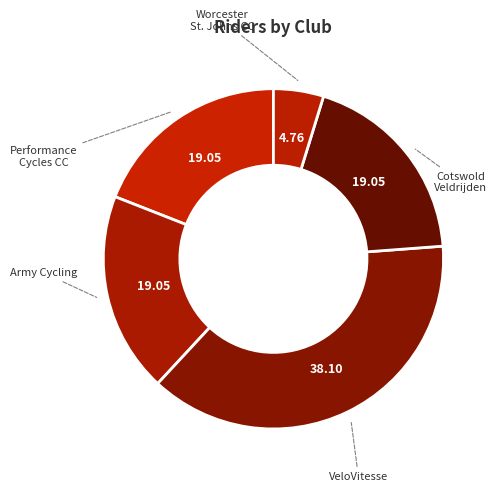

How many slices are in this pie chart?

5